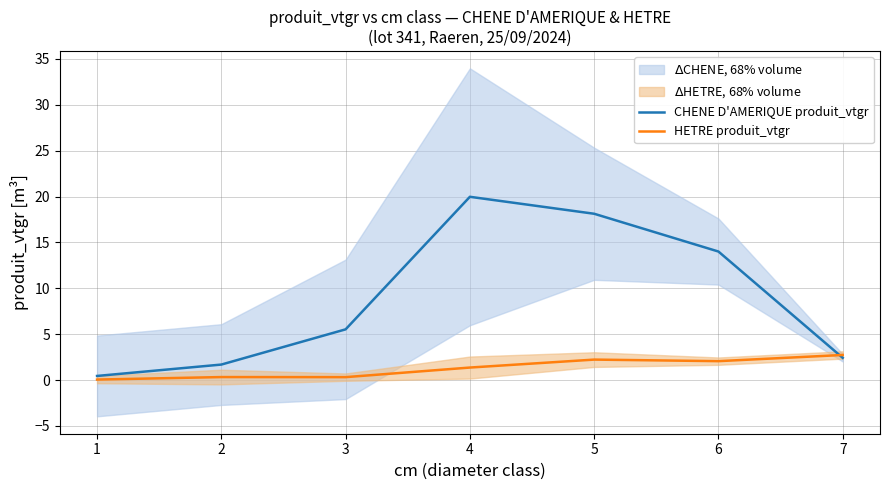

Read the CHENE D'AMERIQUE produit_vtgr value at 6.

14.0